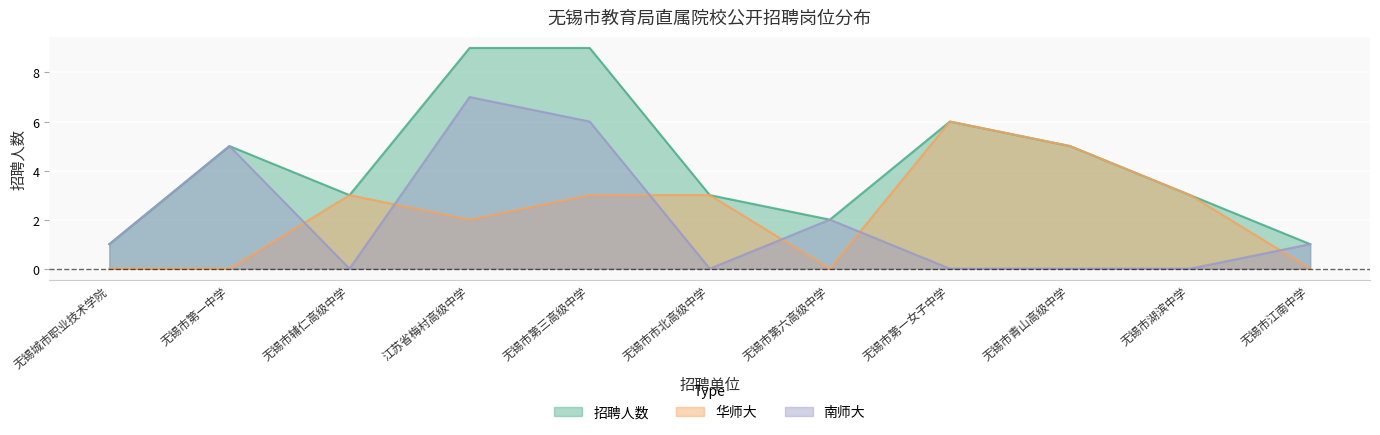

What is the difference between the maximum and minimum values in the 南师大 series?

7